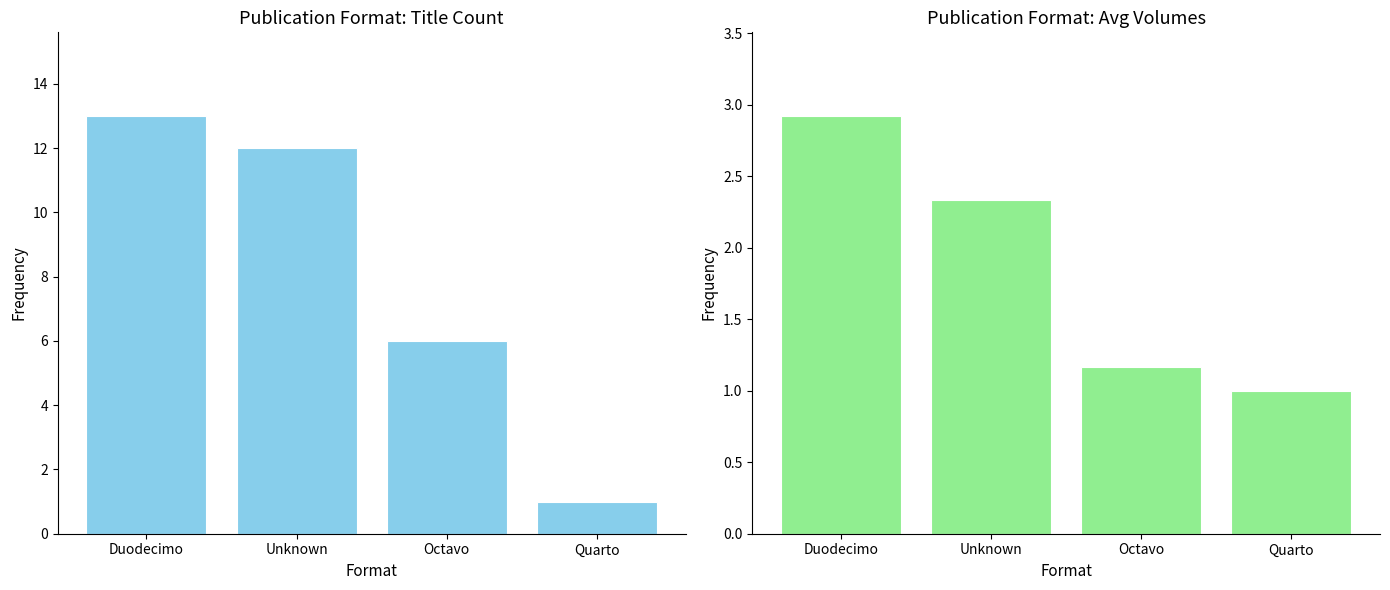

What is the average value of the Count of Titles series?

8.0